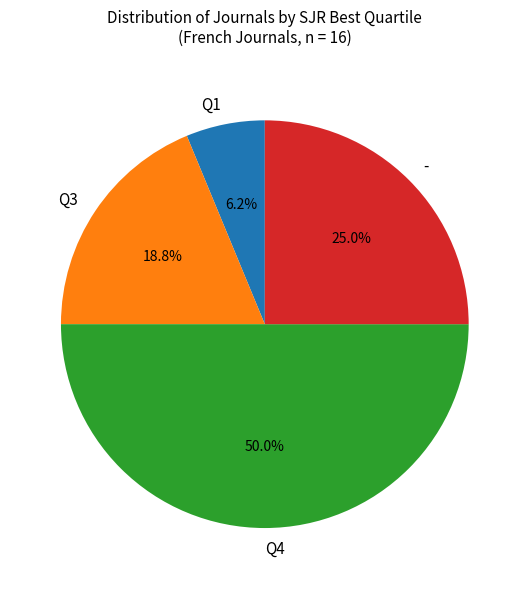

Count the number of slices in the pie.

4